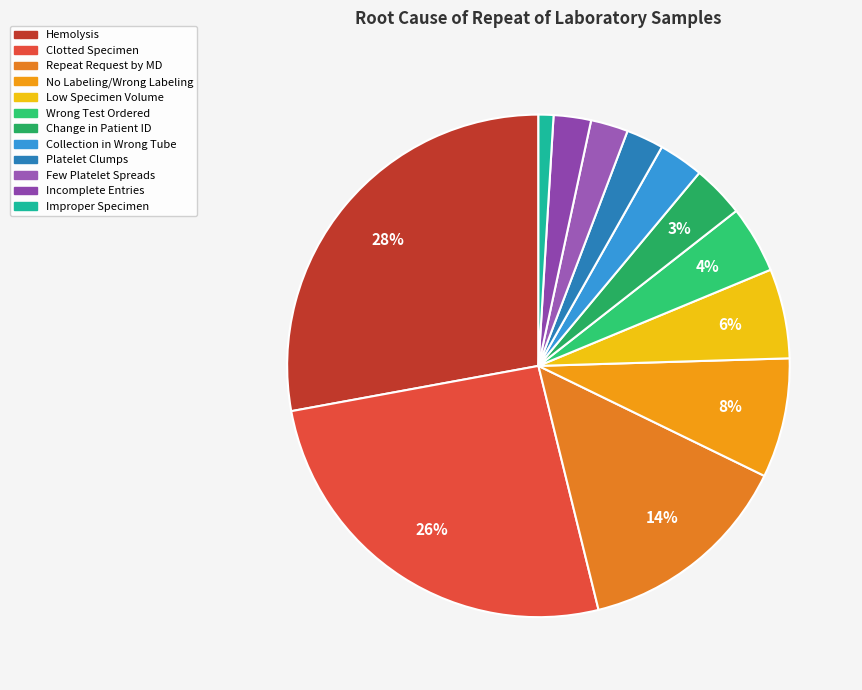

What is the ratio of the value at Incomplete Entries to the value at Hemolysis?

0.1